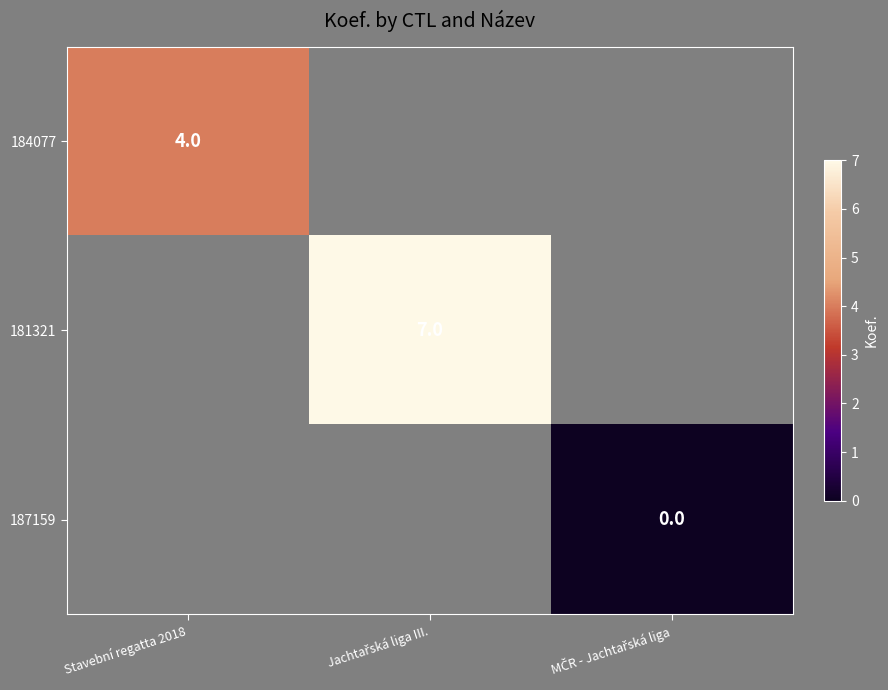

The value of 184077 at Stavební regatta 2018 is 2. True or false?

False